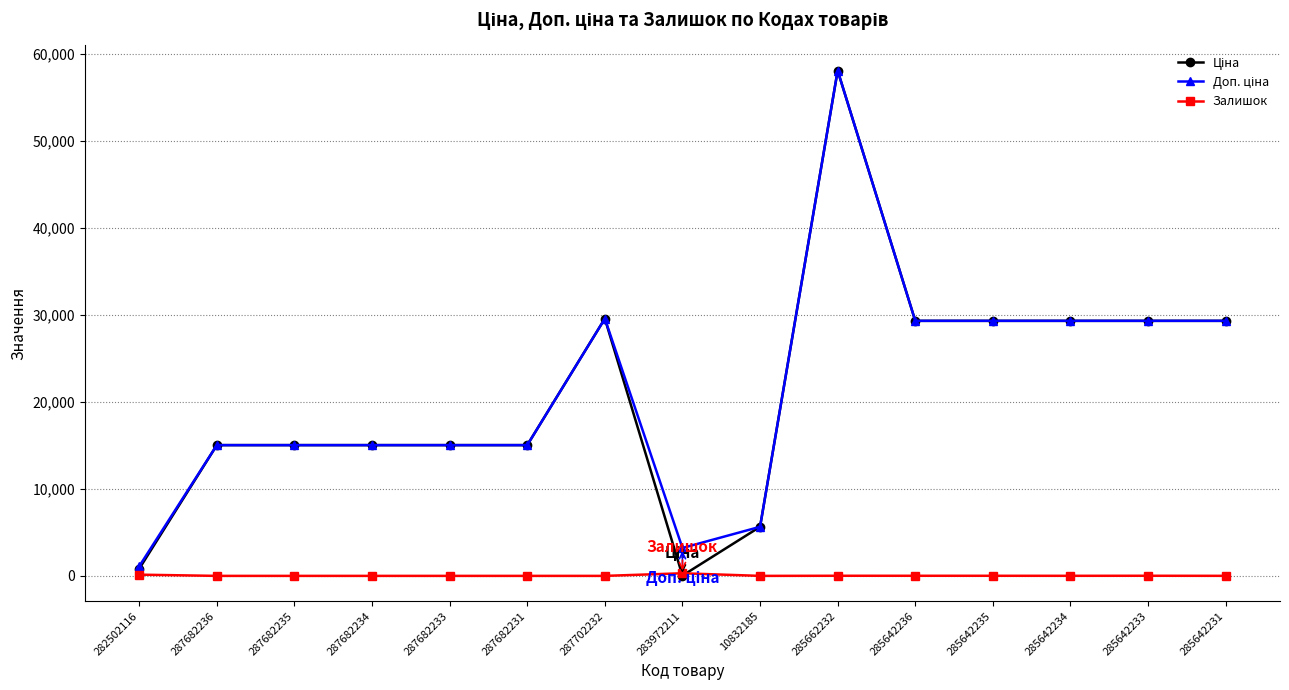

At which category does the chart reach its peak across all series?

285662232